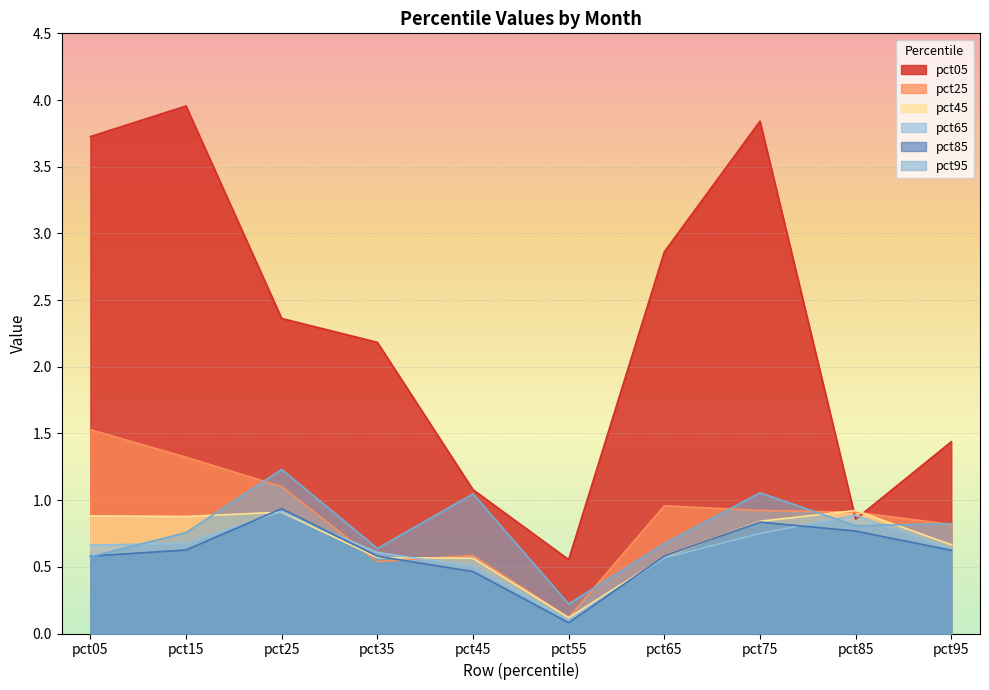

What is the value of the pct95 point at the 3rd from the left?

1.2